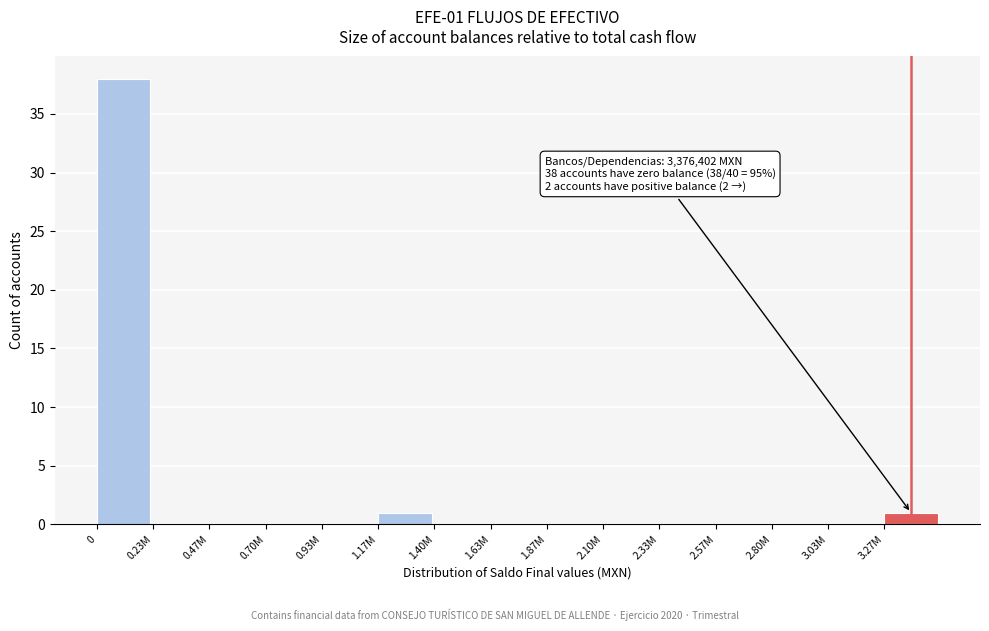

Reading left to right, extract all data points from this chart.

0=38	0.23M=0	0.47M=0	0.70M=0	0.93M=0	1.17M=1	1.40M=0	1.63M=0	1.87M=0	2.10M=0	2.33M=0	2.57M=0	2.80M=0	3.03M=0	3.27M=1